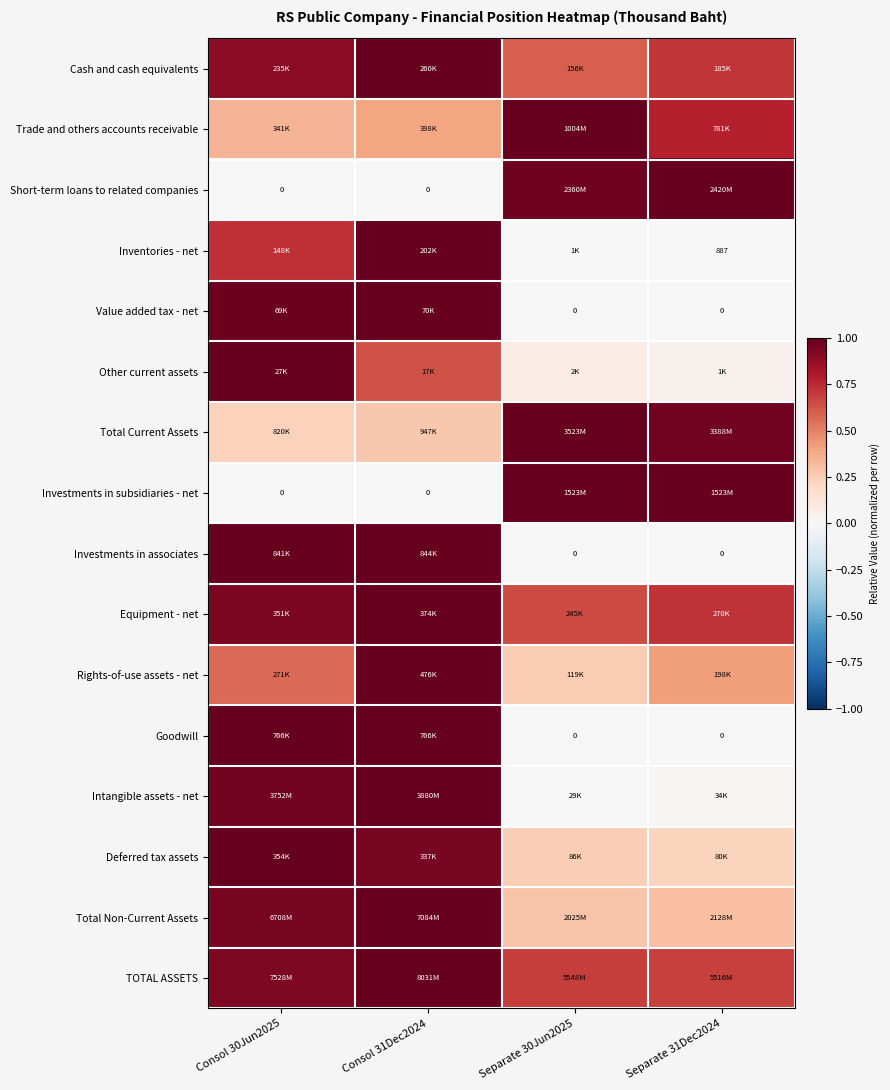

At which label is Deferred tax assets closest to 0?

Separate 31Dec2024